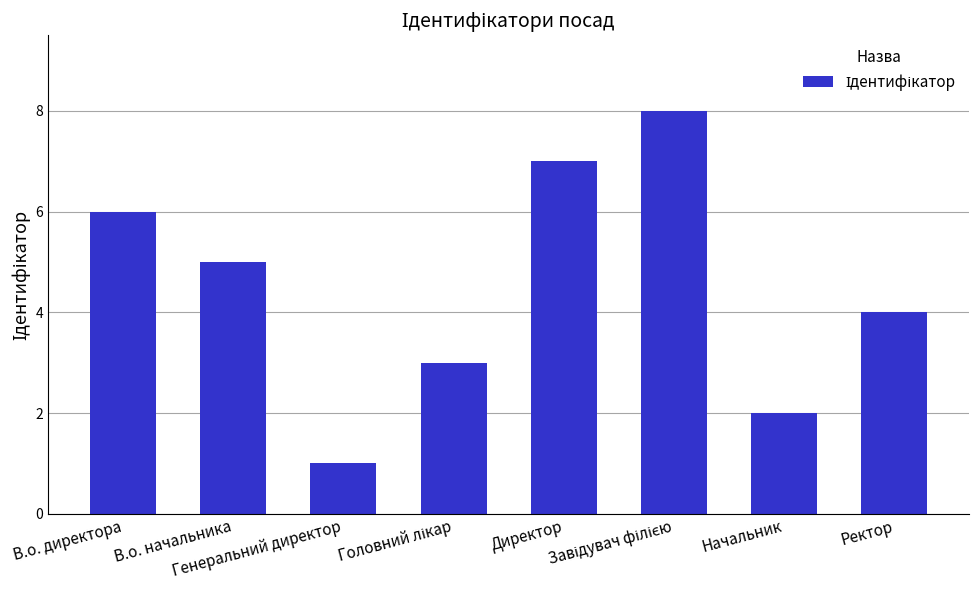

Reading right to left, extract all data points from this chart.

4	2	8	7	3	1	5	6